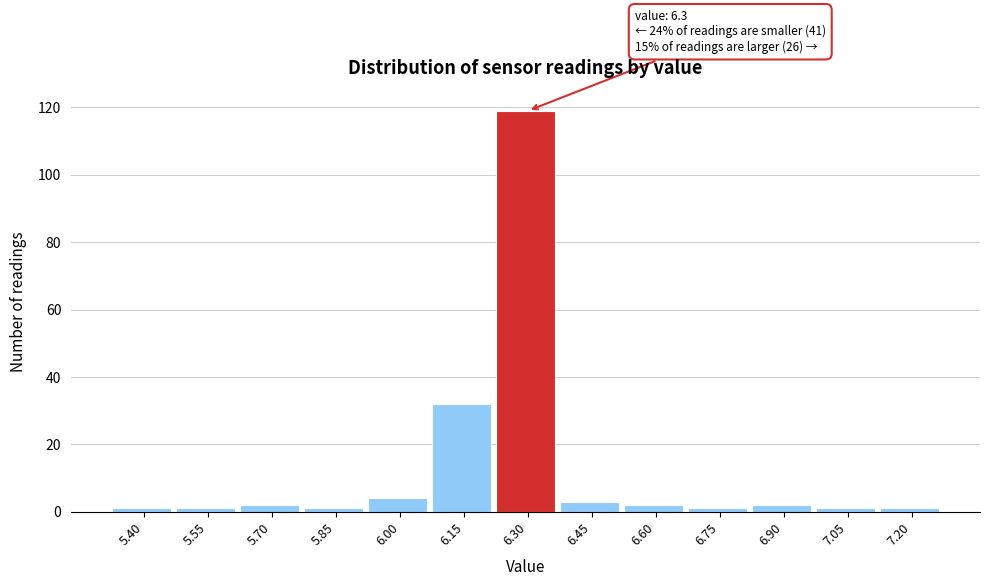

Reading left to right, transcribe all the data shown in this chart.

1	1	2	1	4	32	119	3	2	1	2	1	1